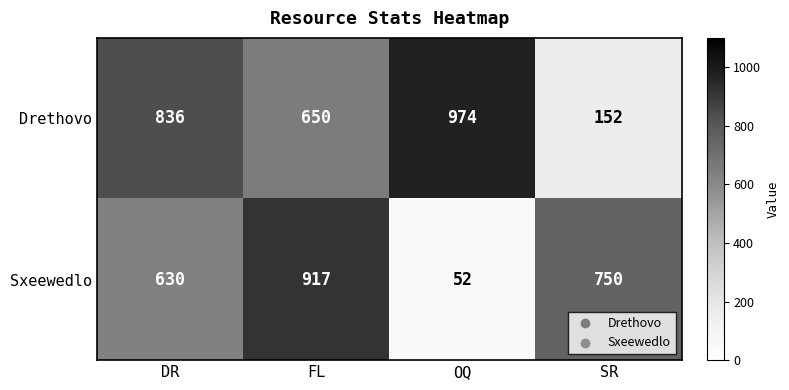

What is the maximum value shown in the chart?

974